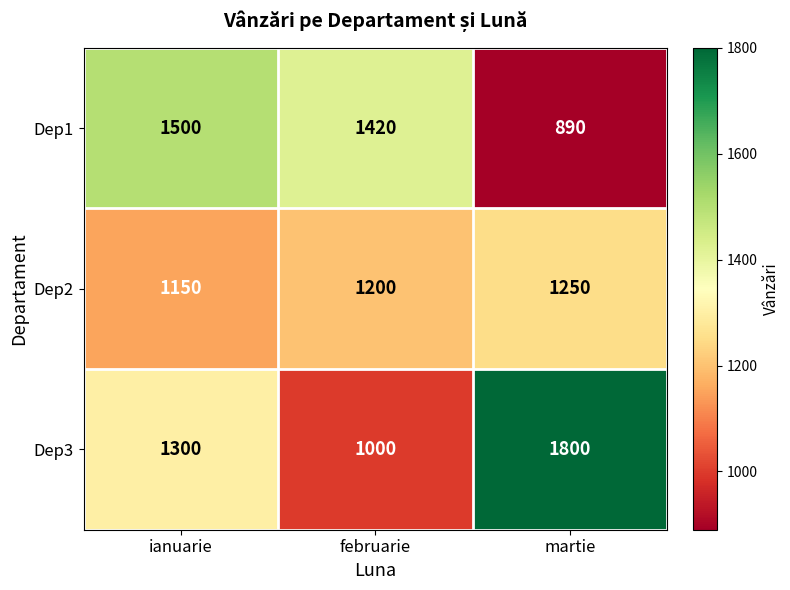

The value of Dep2 at ianuarie is 634. True or false?

False